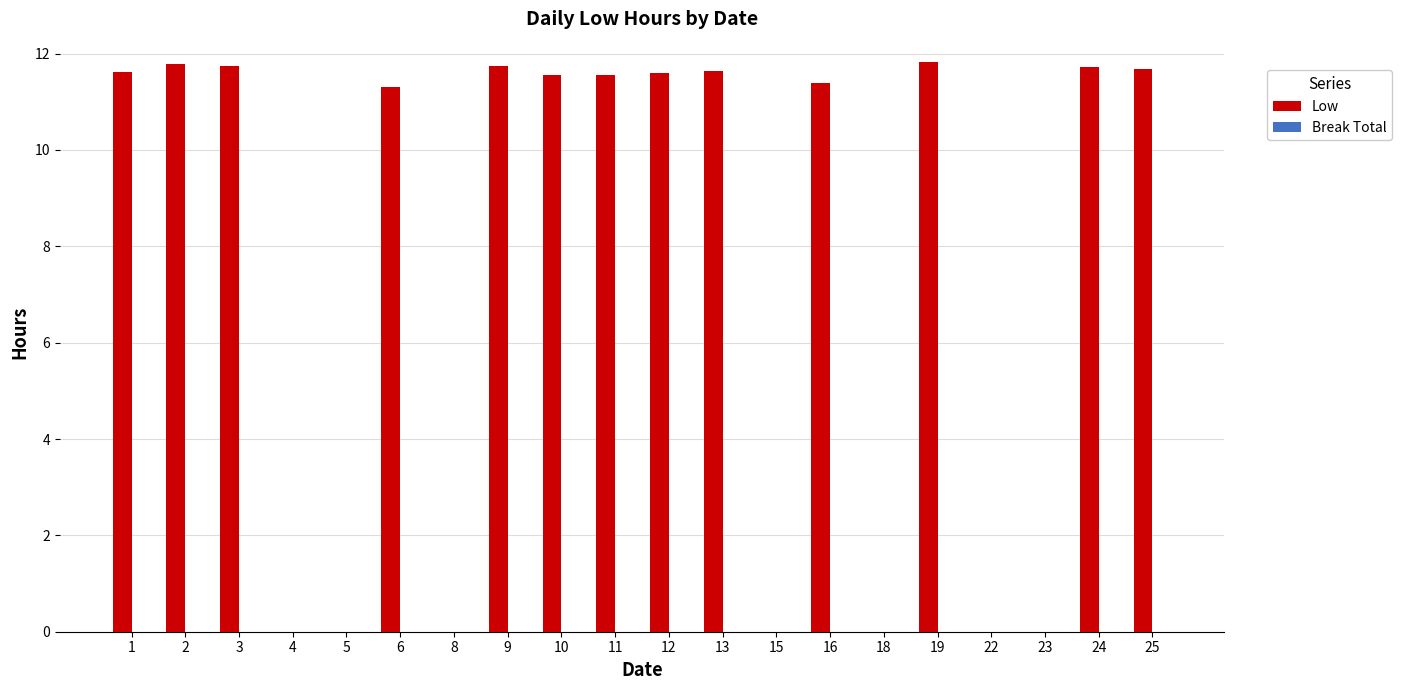

How many series are shown in this chart?

1